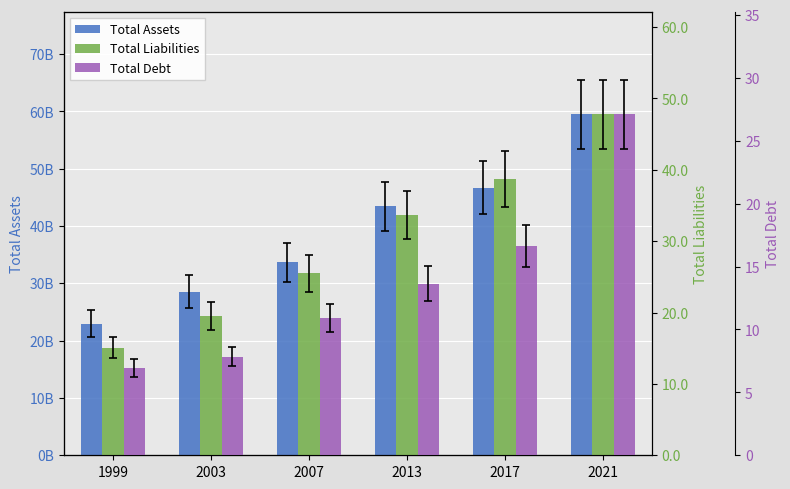

What is the total value across all series at 2013?

90731880000